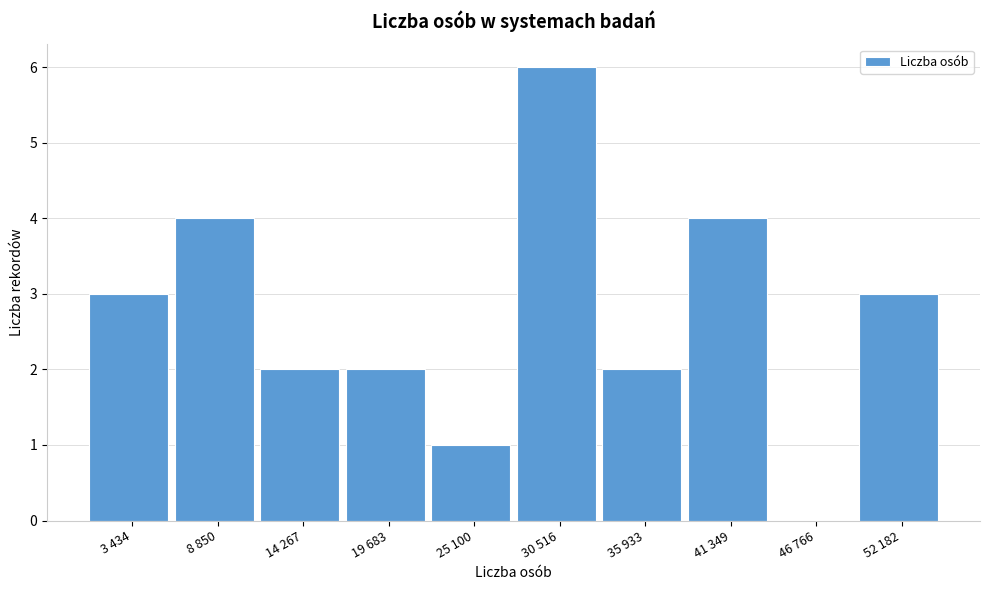

Reading left to right, what are all the values shown in this chart?

3 434=3	8 850=4	14 267=2	19 683=2	25 100=1	30 516=6	35 933=2	41 349=4	46 766=0	52 182=3